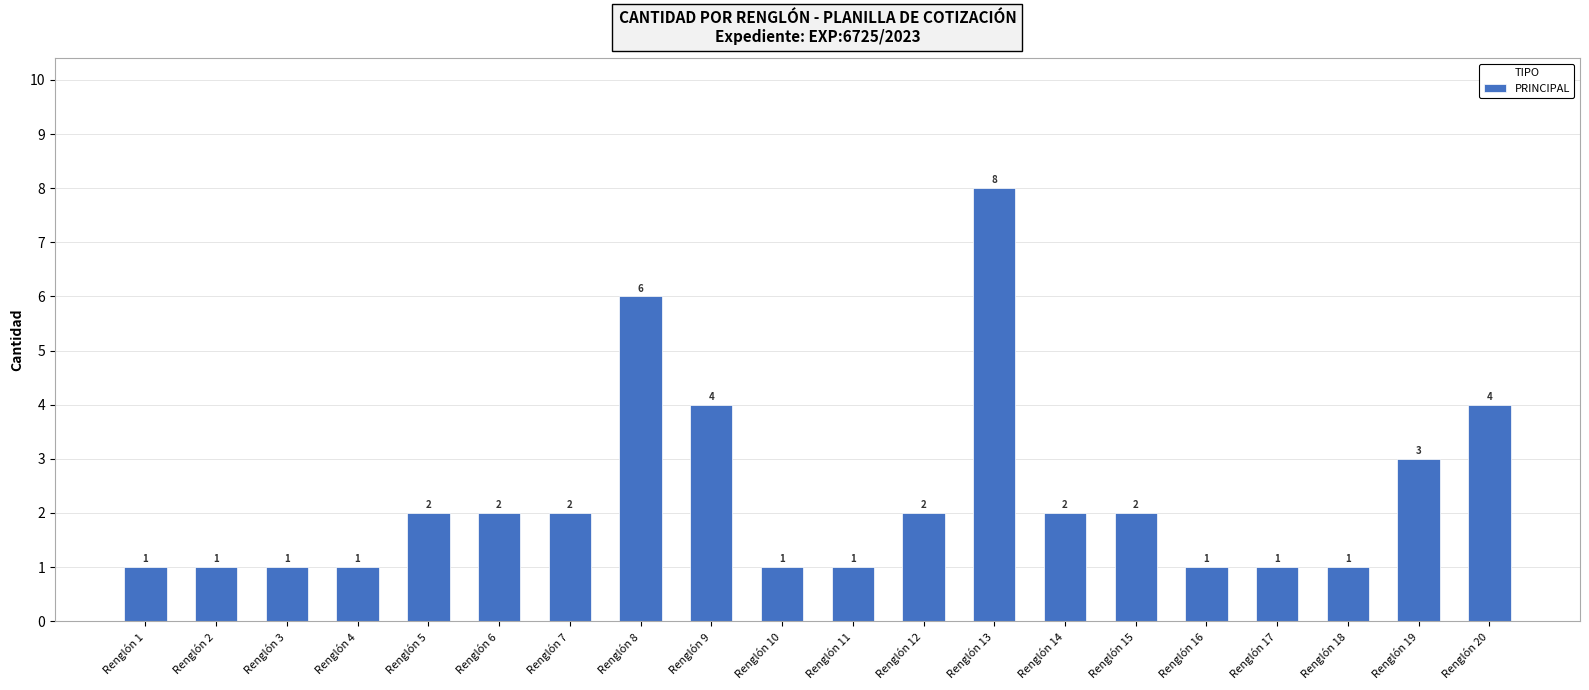

Count the number of data series in this chart.

1